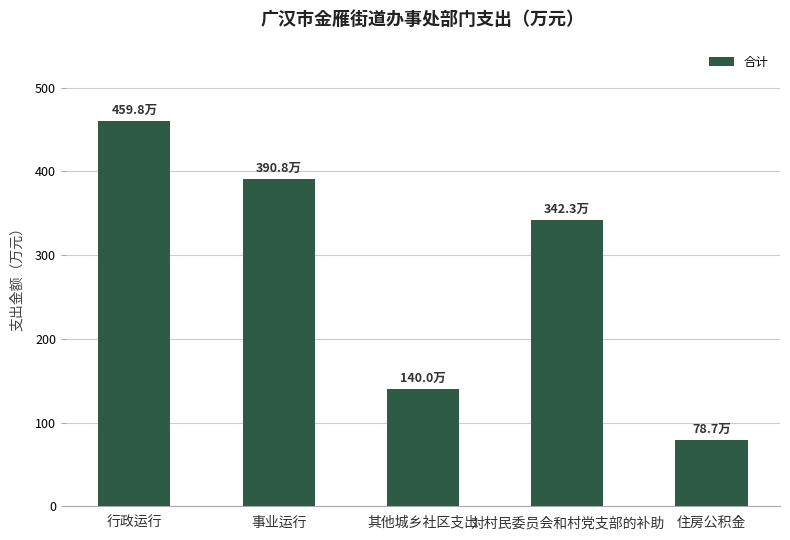

What position from the left is 对村民委员会和村党支部的补助?

4